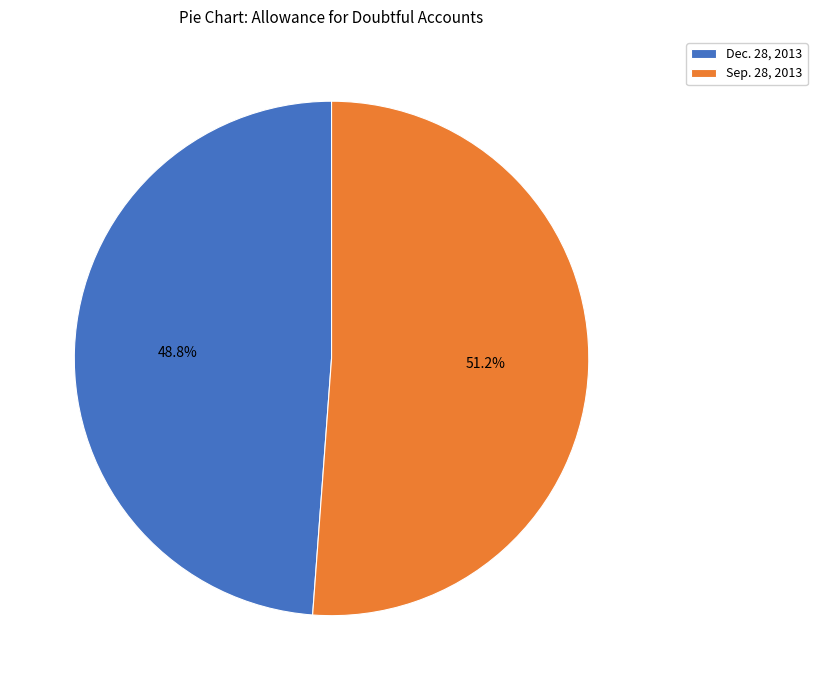

To the nearest percent, what is the difference between the largest and smallest slice percentages?

2%